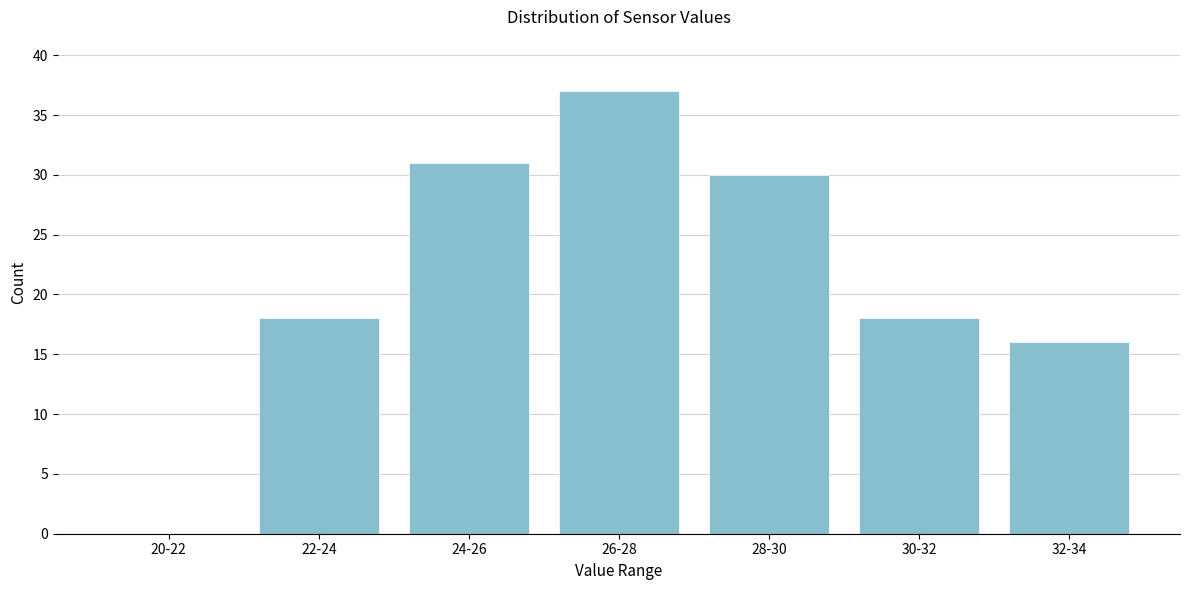

Reading right to left, extract all data points from this chart.

32-34=16	30-32=18	28-30=30	26-28=37	24-26=31	22-24=18	20-22=0